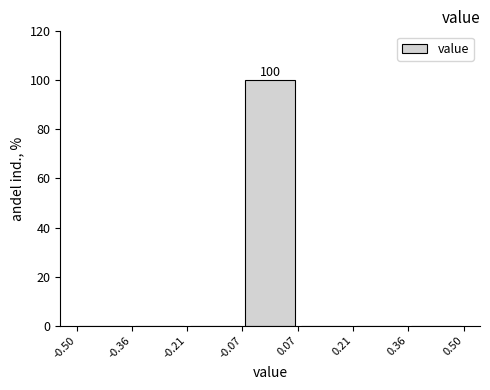

Over which range of the x-axis is the bar tallest?

-0.07 to 0.07